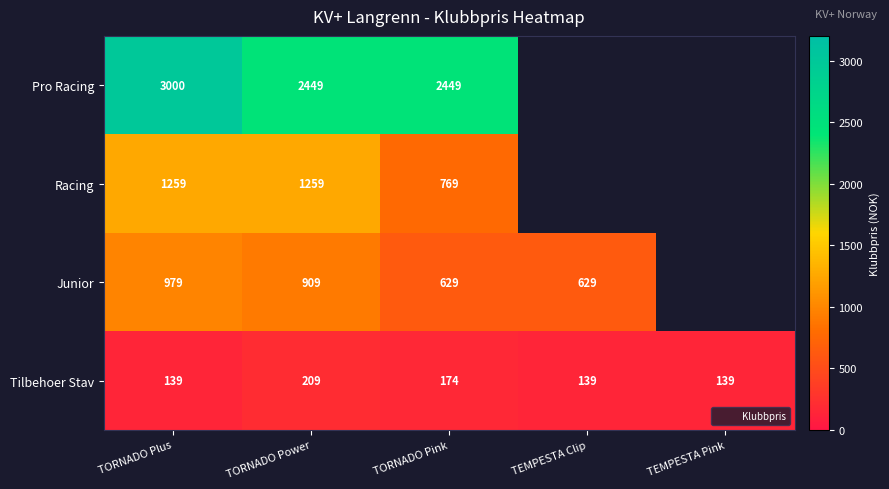

Which series has the widest spread of values?

Pro Racing